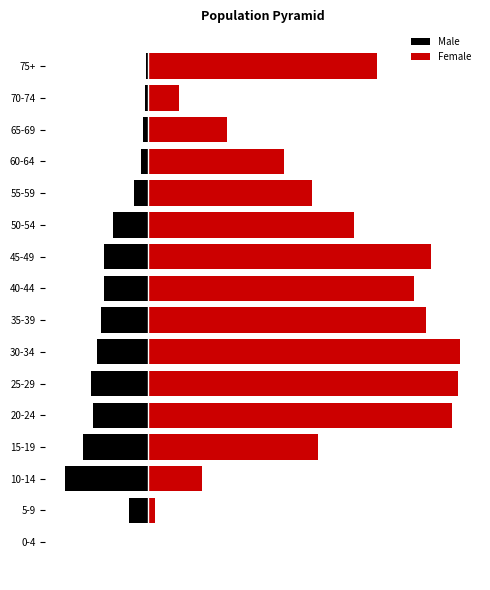

List the labels in order of Female value, largest first.

30-34, 25-29, 20-24, 45-49, 35-39, 40-44, 75+, 50-54, 15-19, 55-59, 60-64, 65-69, 10-14, 70-74, 5-9, 0-4